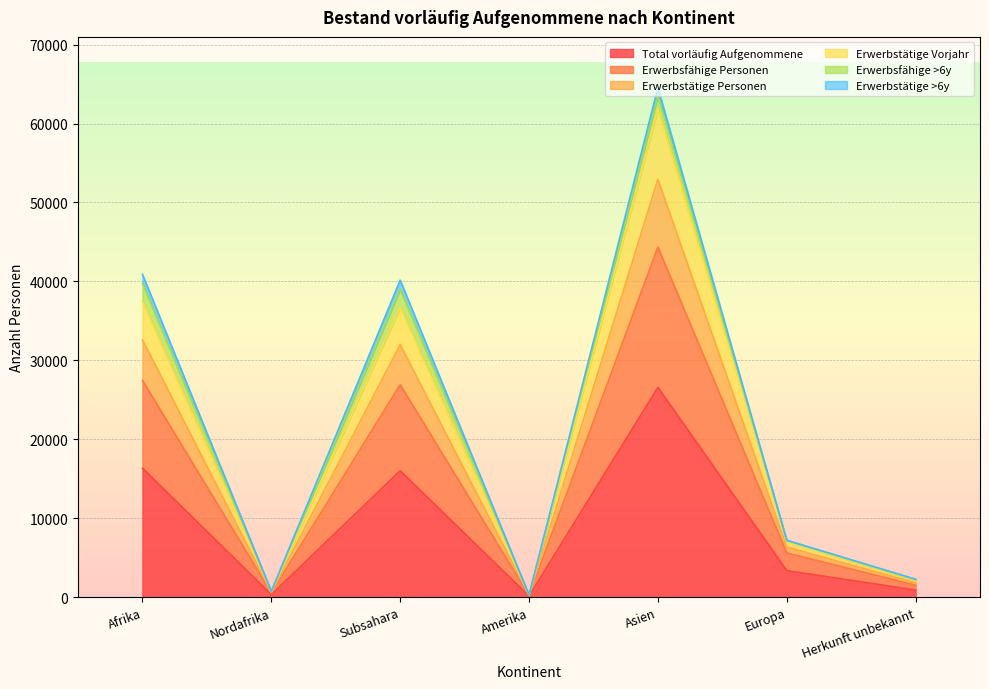

At which label does Total vorläufig Aufgenommene reach its peak?

Asien